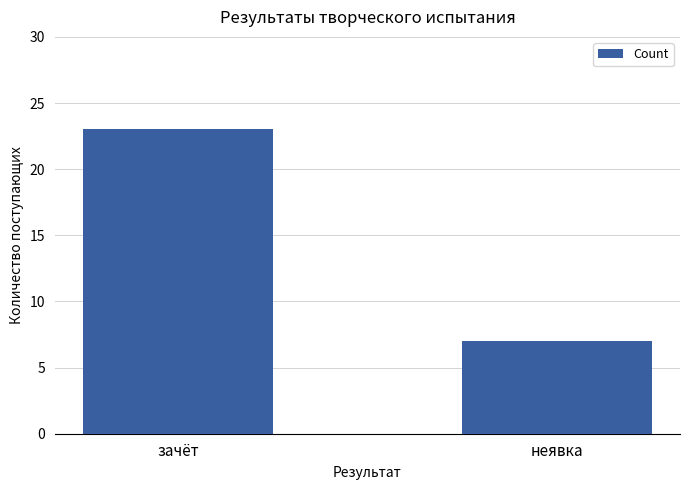

What is the difference between the values at зачёт and неявка?

16